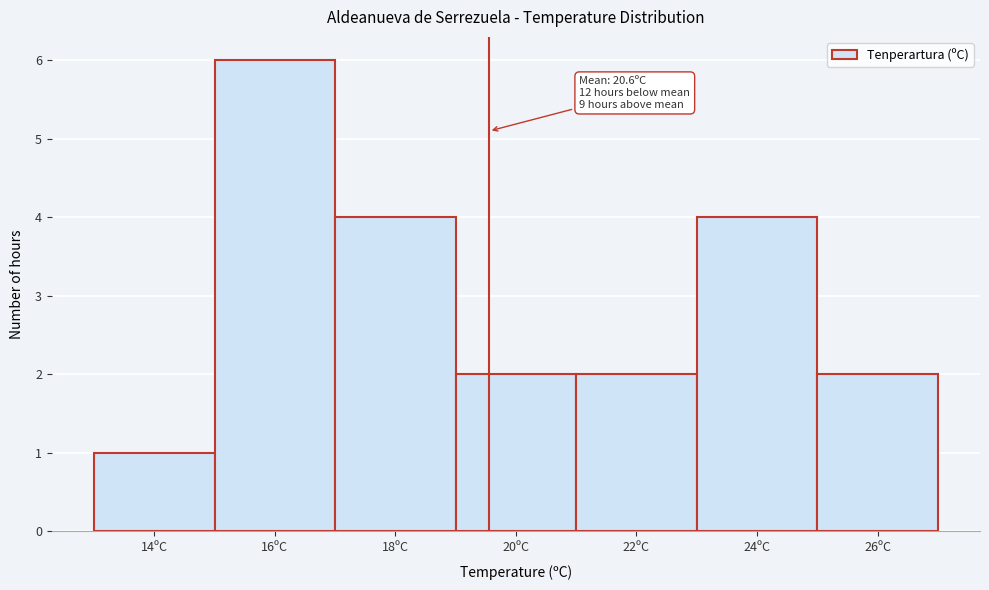

Reading left to right, what are all the values shown in this chart?

14ºC=1	16ºC=6	18ºC=4	20ºC=2	22ºC=2	24ºC=4	26ºC=2